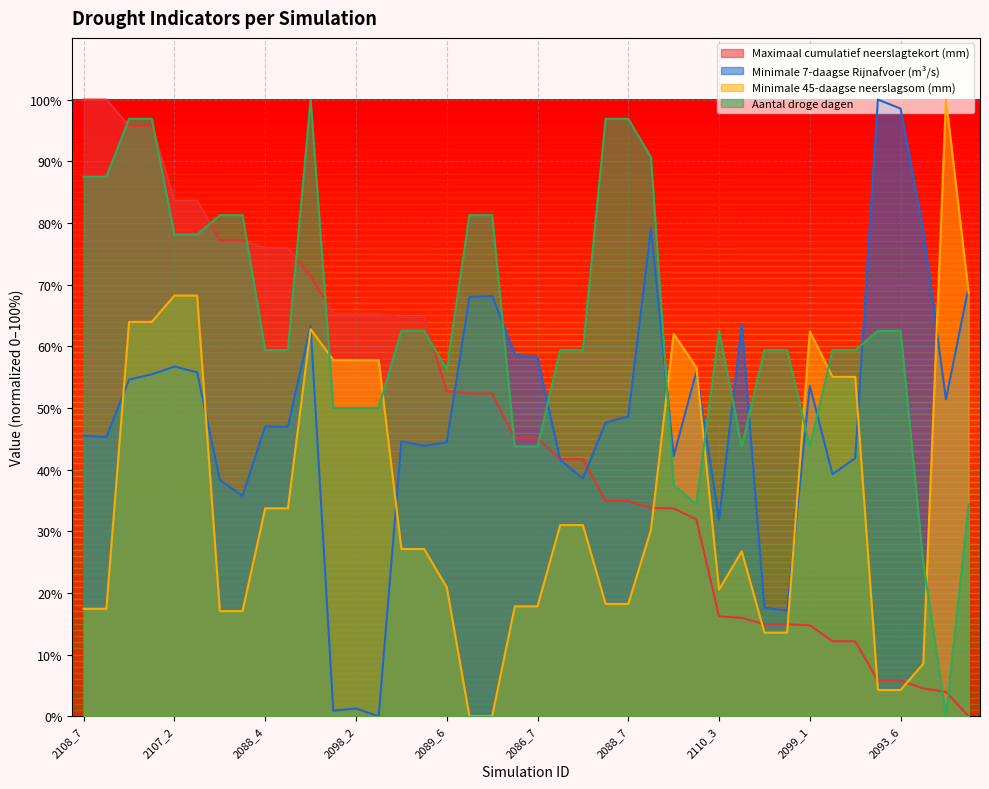

Which has a higher value, 2113_5 or 2107_6?

2107_6